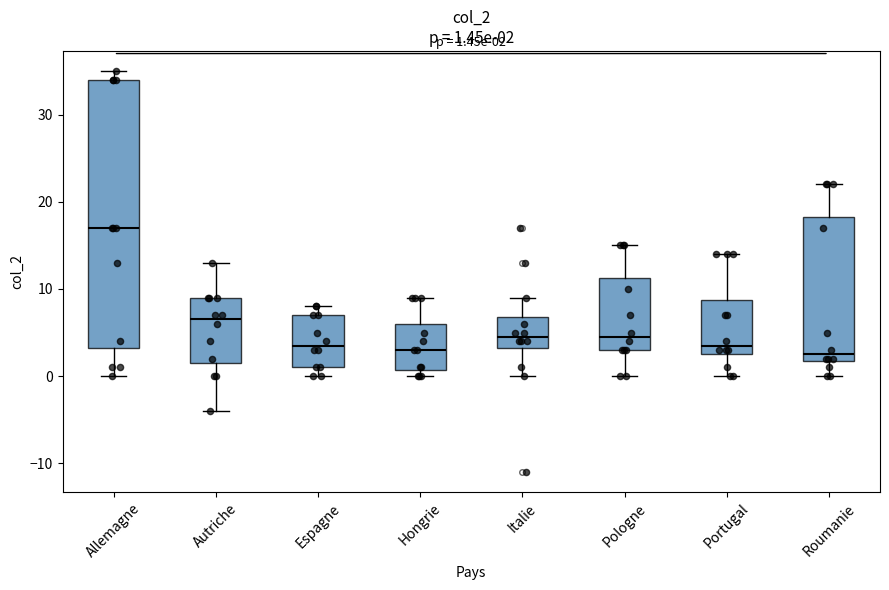

Which box is the tallest, from its lower edge to its upper edge?

Allemagne